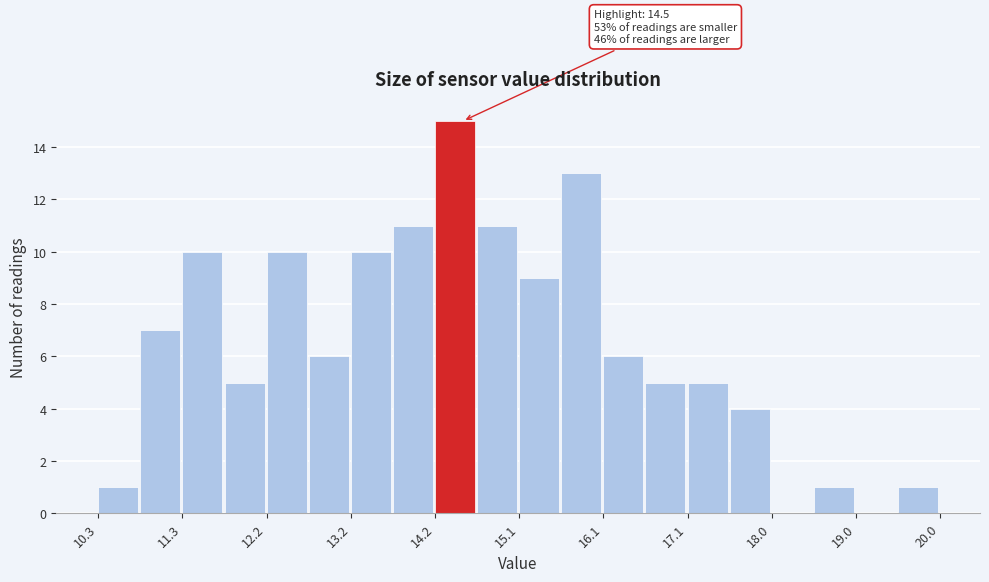

Which range on the x-axis has the tallest bar?

14.2 to 14.7